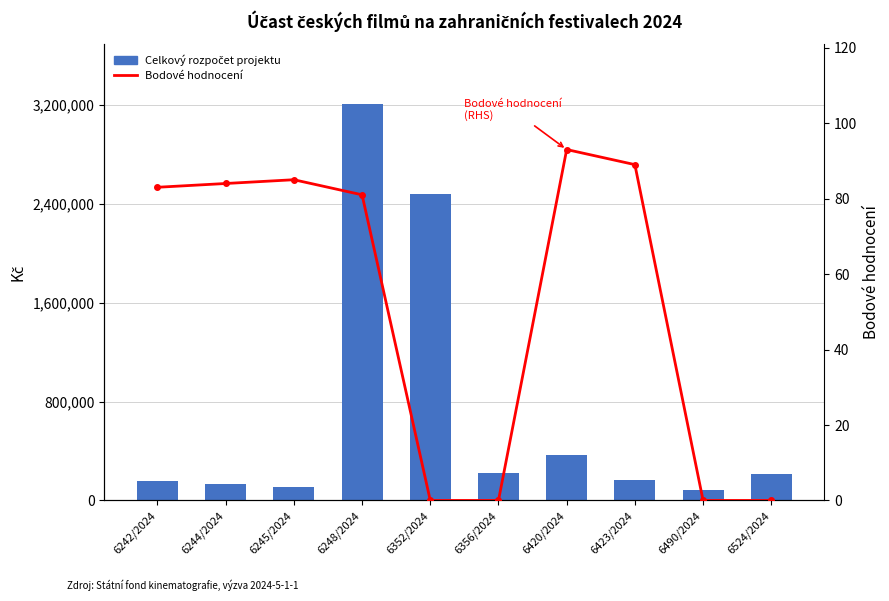

What is the difference between the highest and lowest values at 6420/2024?

368157